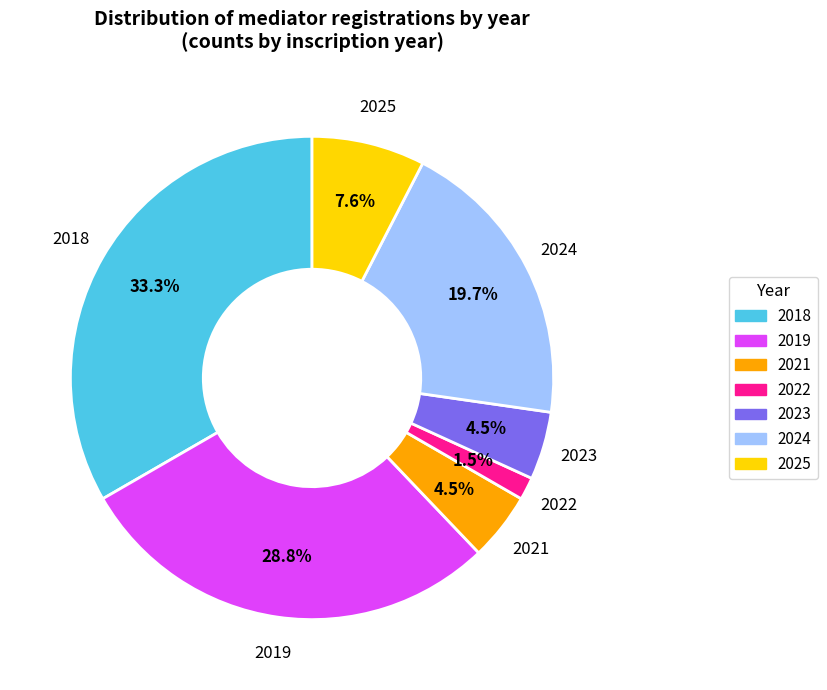

Is there any slice that represents more than half of the pie?

No